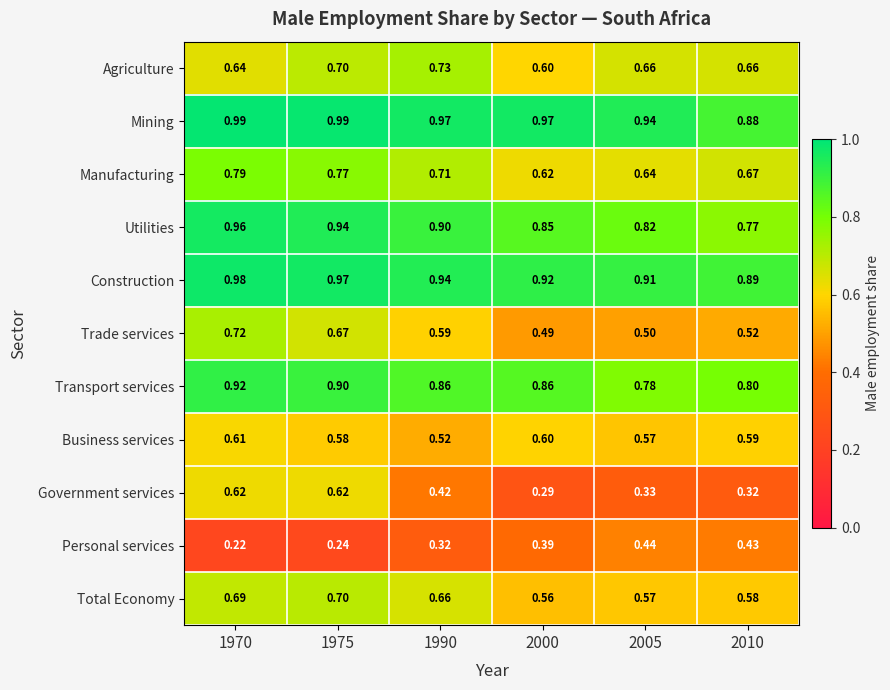

Between 1970 and 1990, which series saw the biggest shift?

Government services